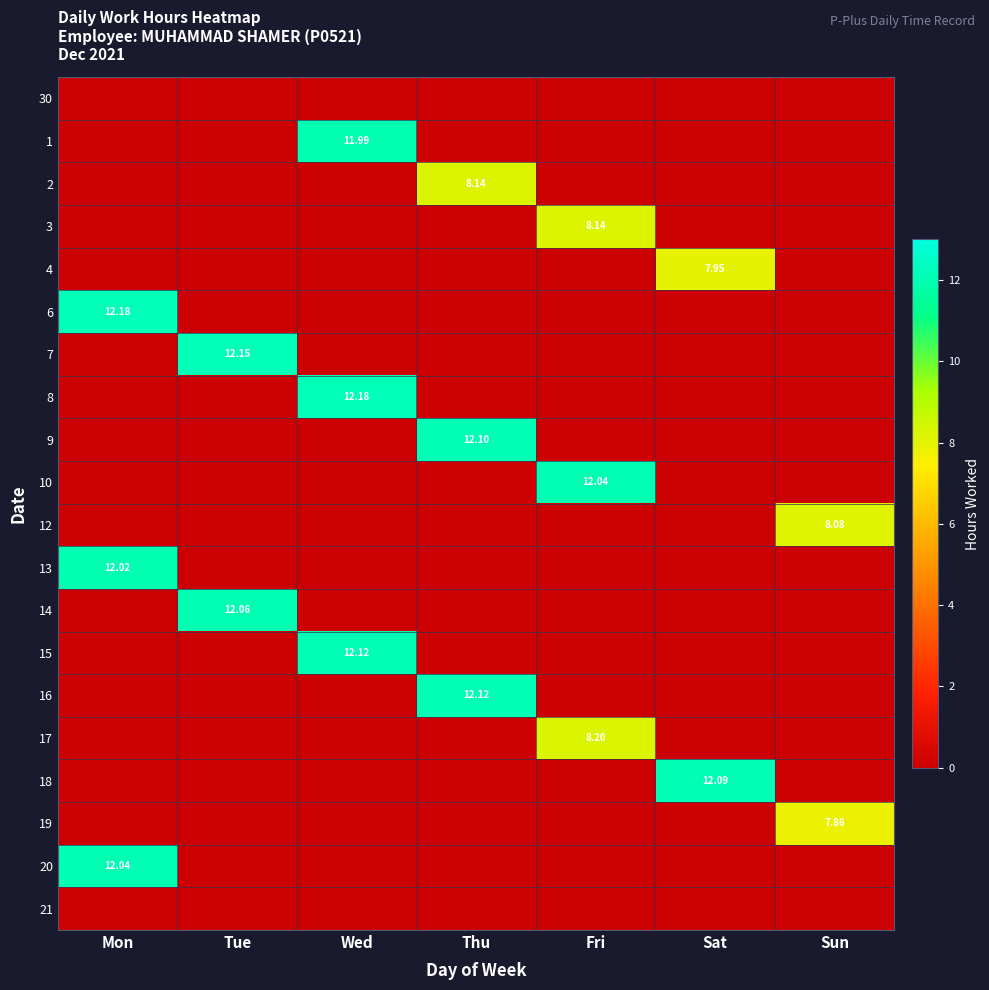

Which series has the largest total across all categories?

6